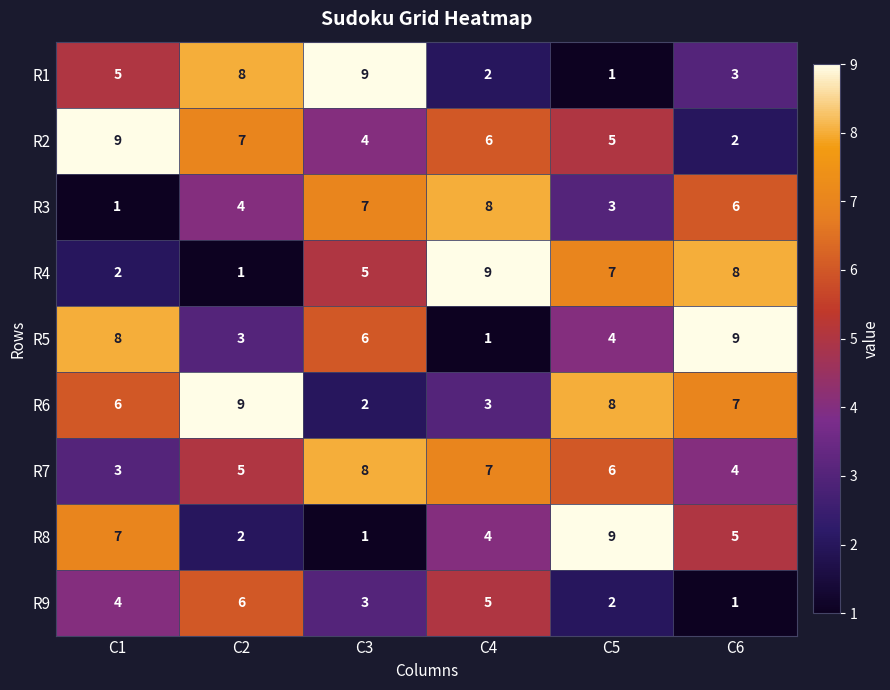

What is the spread (max minus min) of values at C4?

8